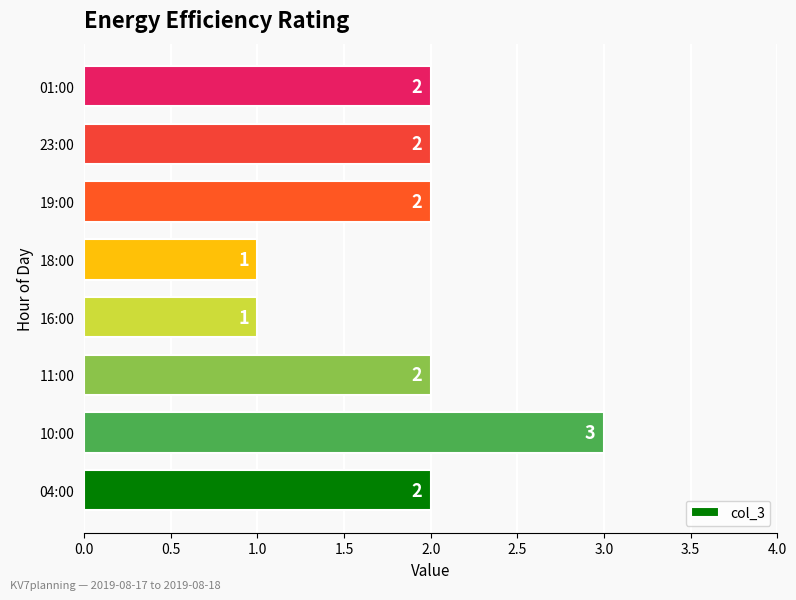

How many categories are shown in the chart?

8